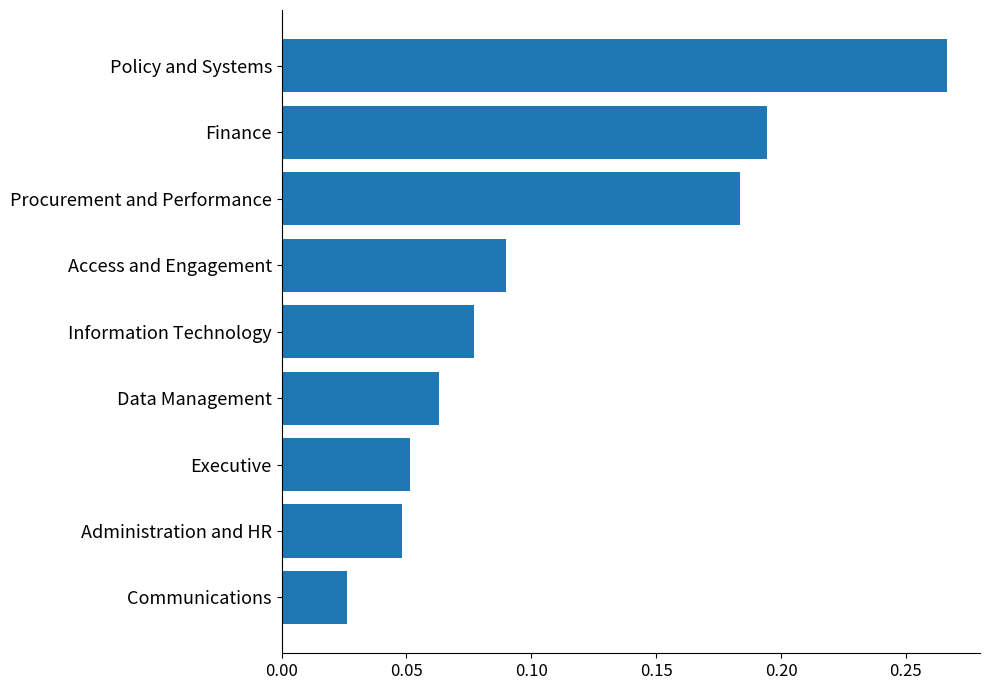

What is the label of the 9th bar from the bottom?

Policy and Systems